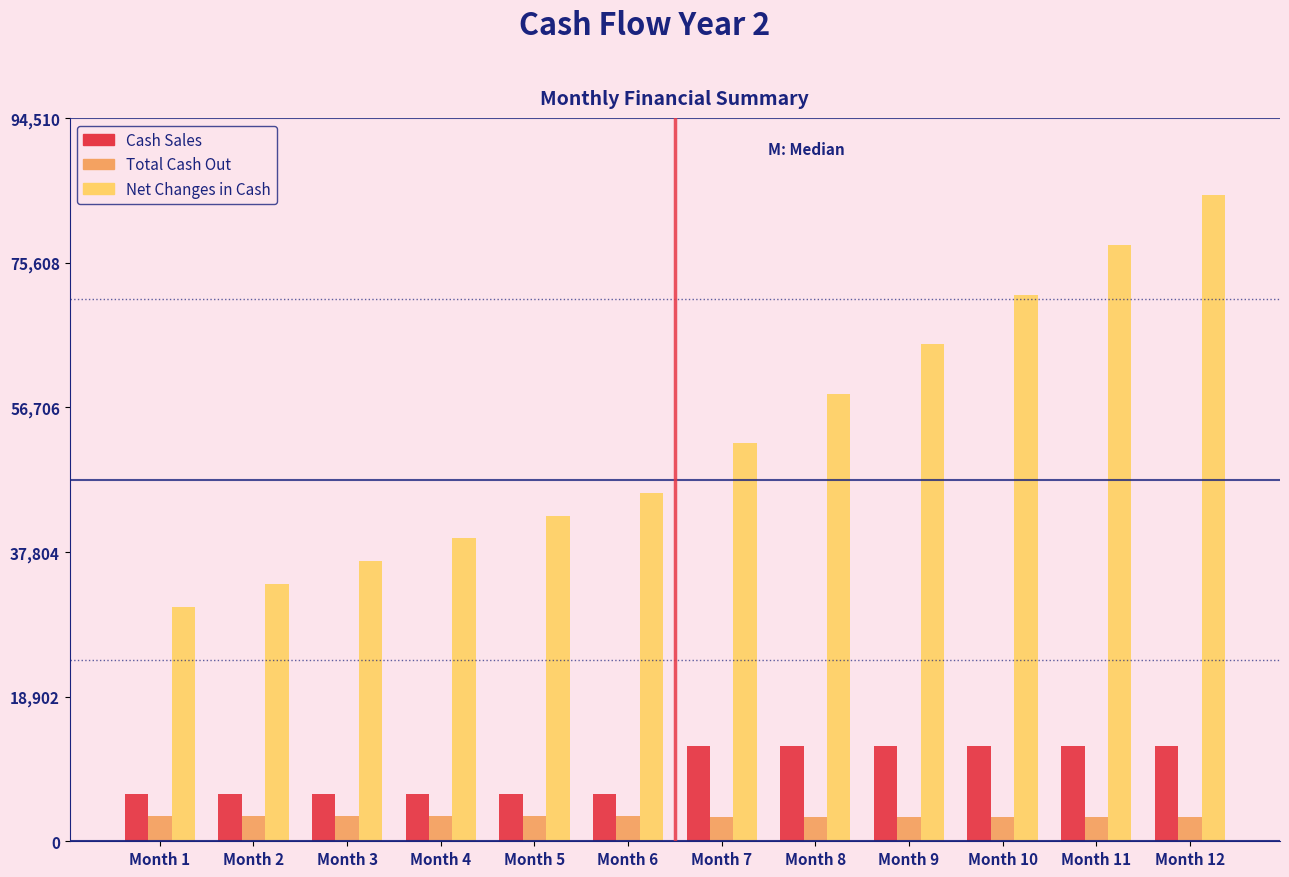

What is the difference between the maximum and minimum values in the Net Changes in Cash series?

53716